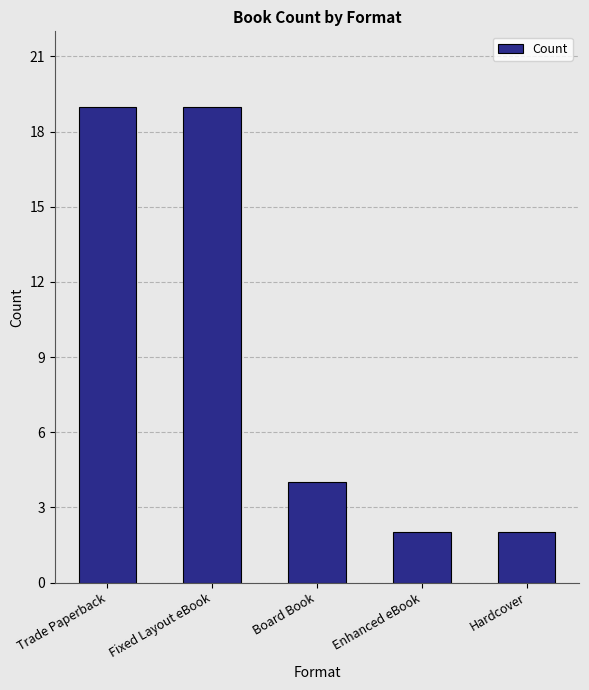

Reading left to right, what are all the values shown in this chart?

Trade Paperback=19	Fixed Layout eBook=19	Board Book=4	Enhanced eBook=2	Hardcover=2